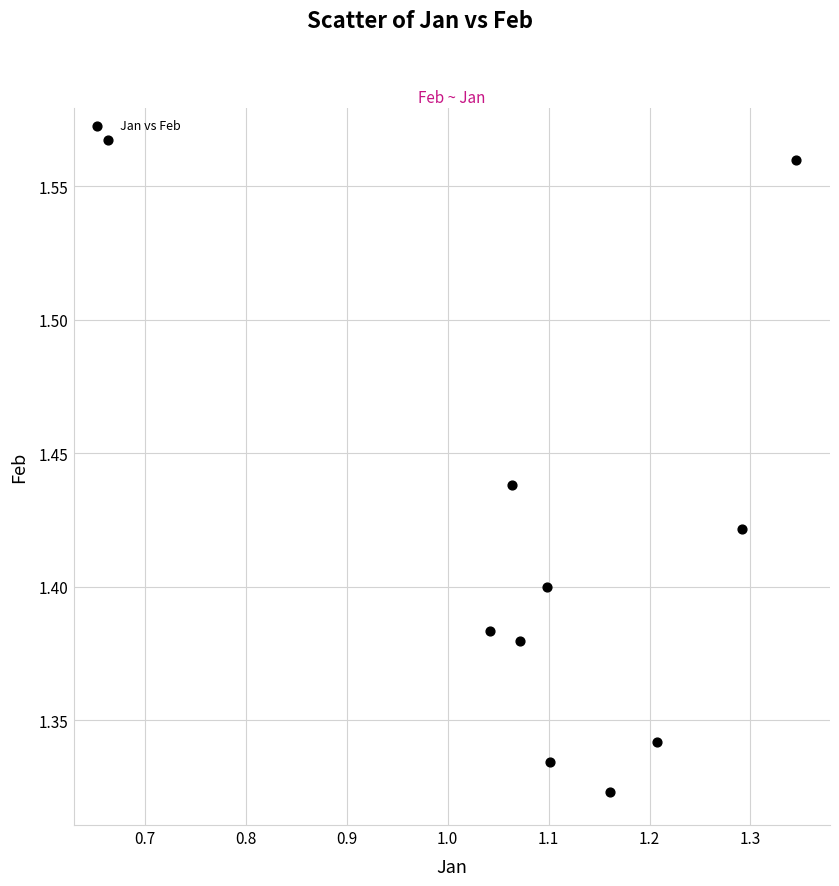

What is the average X value?

1.1